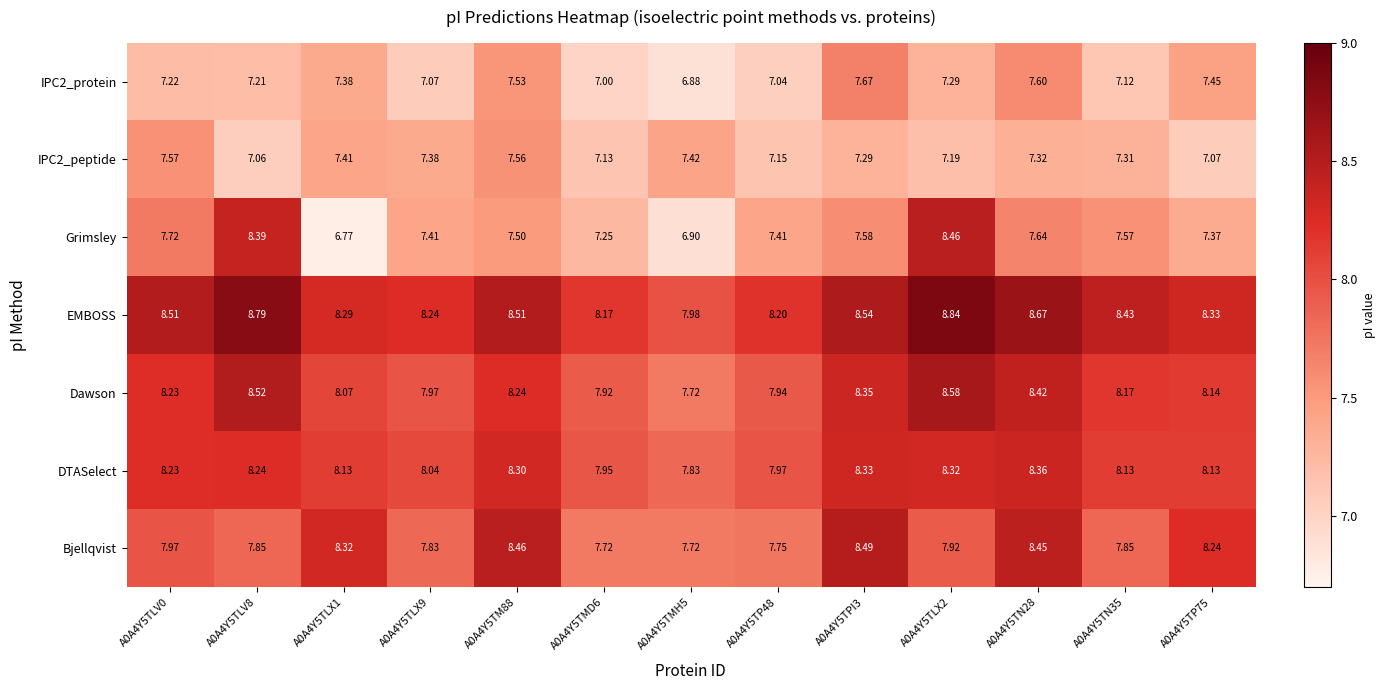

How many distinct data groups are displayed?

7